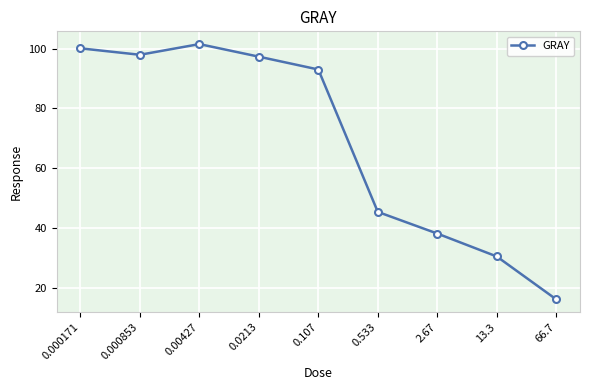

Which label corresponds to the smallest value in the chart?

66.7